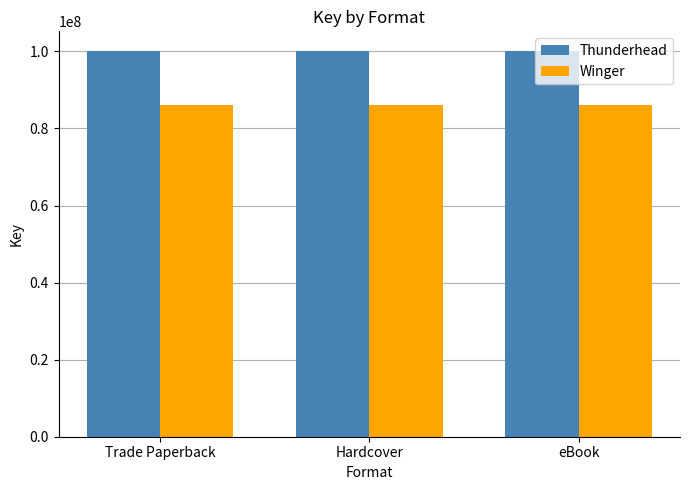

Which series has the largest total across all categories?

Thunderhead